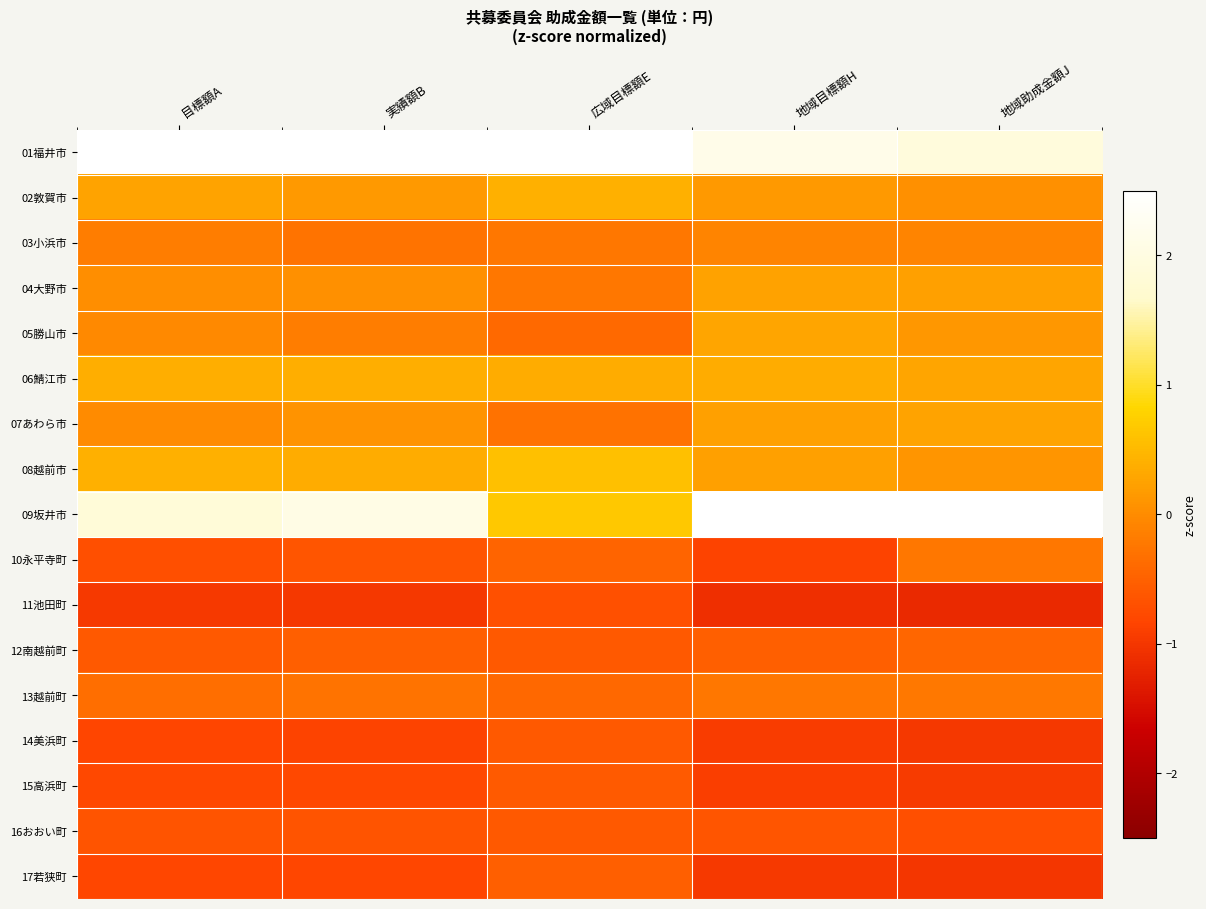

Reading left to right, list all the values displayed in this chart.

01福井市: 目標額A=3.0	実績額B=2.9	広域目標額E=3.6	地域目標額H=2.1	地域助成金額J=1.9
02敦賀市: 目標額A=0.3	実績額B=0.1	広域目標額E=0.4	地域目標額H=0.1	地域助成金額J=0.0
03小浜市: 目標額A=-0.2	実績額B=-0.3	広域目標額E=-0.3	地域目標額H=-0.1	地域助成金額J=-0.1
04大野市: 目標額A=0.0	実績額B=0.1	広域目標額E=-0.2	地域目標額H=0.2	地域助成金額J=0.2
05勝山市: 目標額A=-0.0	実績額B=-0.2	広域目標額E=-0.4	地域目標額H=0.3	地域助成金額J=0.1
06鯖江市: 目標額A=0.4	実績額B=0.4	広域目標額E=0.4	地域目標額H=0.4	地域助成金額J=0.3
07あわら市: 目標額A=-0.0	実績額B=0.1	広域目標額E=-0.3	地域目標額H=0.2	地域助成金額J=0.3
08越前市: 目標額A=0.4	実績額B=0.4	広域目標額E=0.6	地域目標額H=0.2	地域助成金額J=0.1
09坂井市: 目標額A=1.9	実績額B=2.1	広域目標額E=0.7	地域目標額H=2.6	地域助成金額J=2.8
10永平寺町: 目標額A=-0.7	実績額B=-0.6	広域目標額E=-0.5	地域目標額H=-0.9	地域助成金額J=-0.2
11池田町: 目標額A=-1.0	実績額B=-1.0	広域目標額E=-0.7	地域目標額H=-1.1	地域助成金額J=-1.2
12南越前町: 目標額A=-0.6	実績額B=-0.5	広域目標額E=-0.6	地域目標額H=-0.5	地域助成金額J=-0.4
13越前町: 目標額A=-0.3	実績額B=-0.3	広域目標額E=-0.4	地域目標額H=-0.2	地域助成金額J=-0.2
14美浜町: 目標額A=-0.8	実績額B=-0.9	広域目標額E=-0.6	地域目標額H=-0.9	地域助成金額J=-1.0
15高浜町: 目標額A=-0.8	実績額B=-0.8	広域目標額E=-0.6	地域目標額H=-0.9	地域助成金額J=-0.9
16おおい町: 目標額A=-0.7	実績額B=-0.7	広域目標額E=-0.6	地域目標額H=-0.6	地域助成金額J=-0.7
17若狭町: 目標額A=-0.8	実績額B=-0.8	広域目標額E=-0.5	地域目標額H=-1.0	地域助成金額J=-1.0